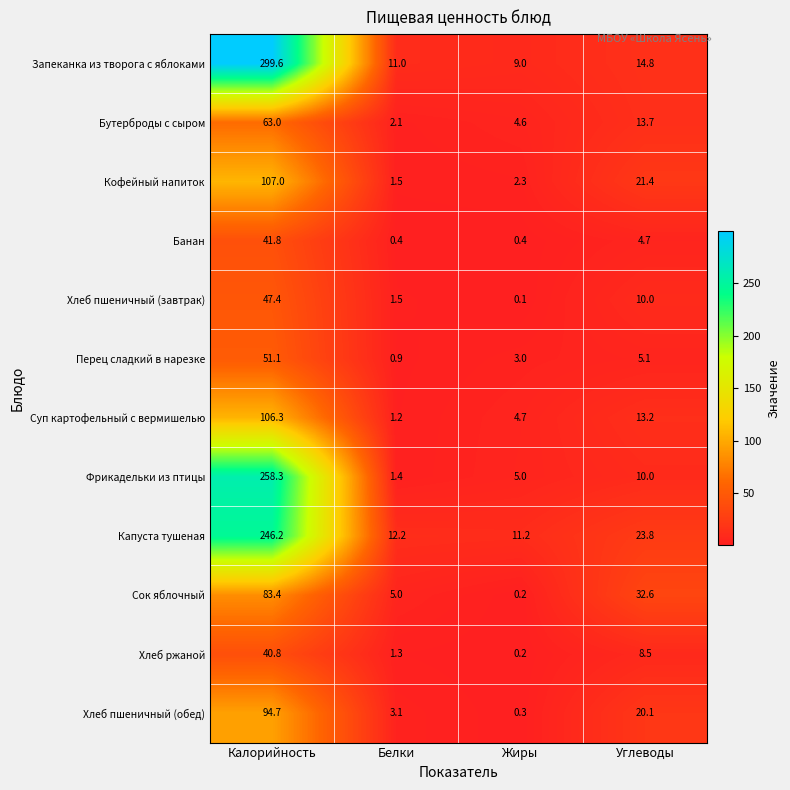

How many series are shown in this chart?

12